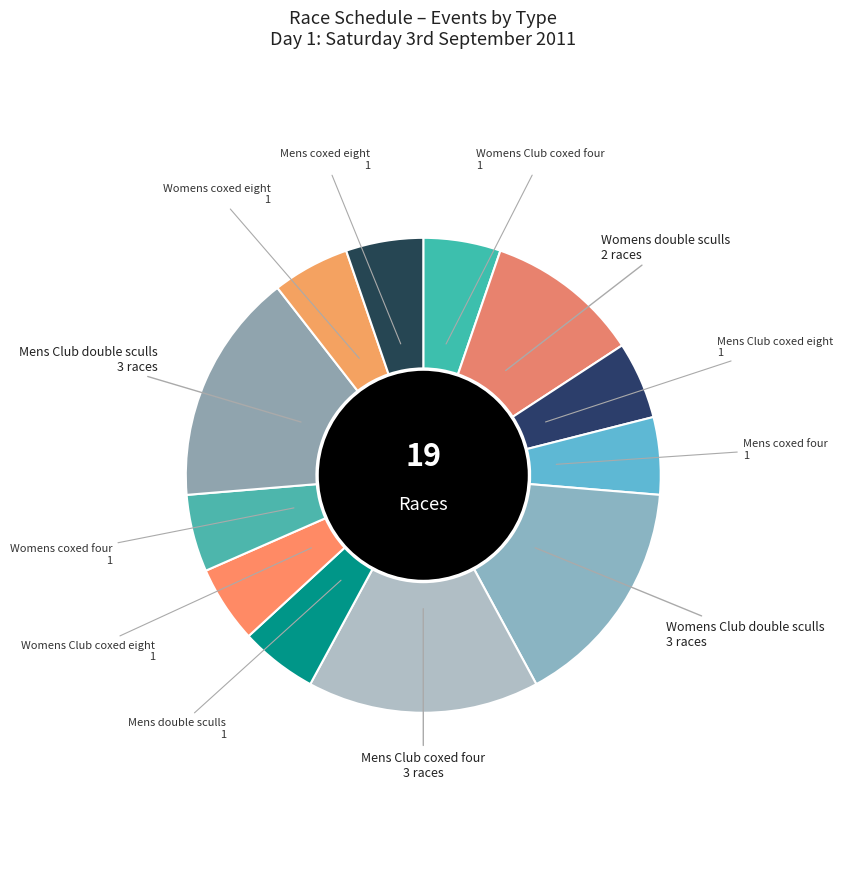

To the nearest percent, what is the difference between the largest and smallest slice percentages?

11%